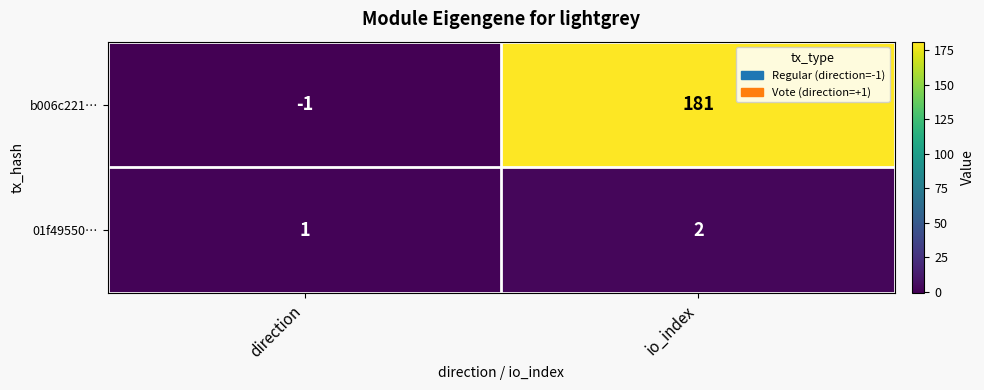

Where is 01f49550… nearest to the value 1?

direction